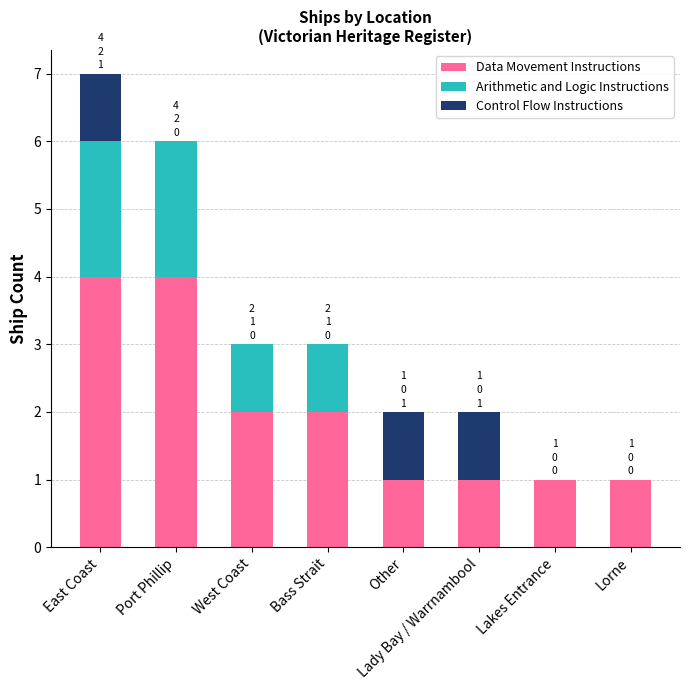

The value of Data Movement Instructions at Bass Strait is 3. True or false?

False